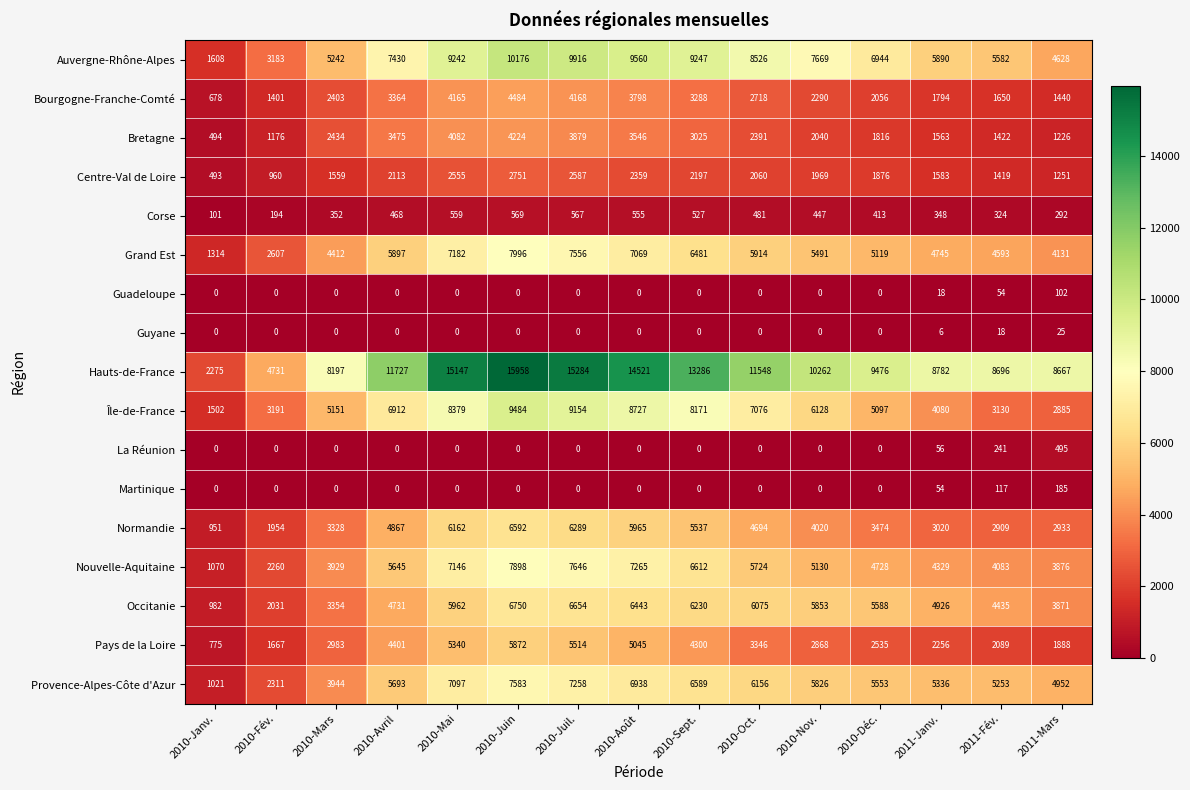

At how many categories does at least one series exceed 4693?

14